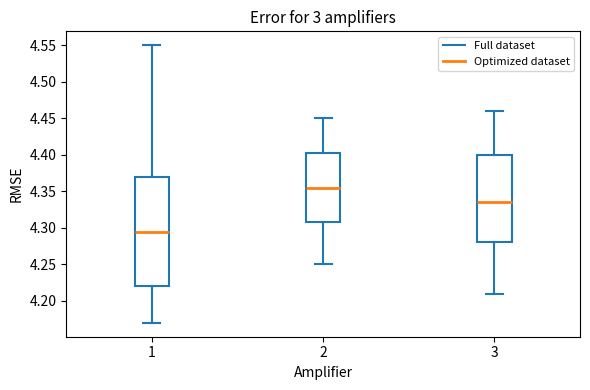

Comparing the boxes themselves (not the whiskers), which one is the tallest?

1